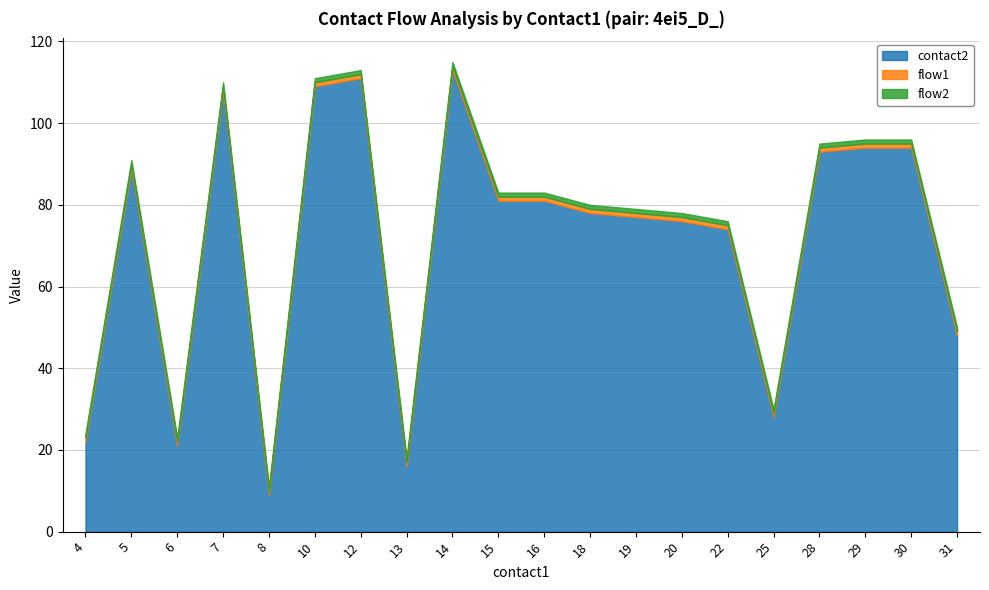

Reading left to right, what are all the values shown in this chart?

contact2: 4=22	5=89	6=21	7=108	8=9	10=109	12=111	13=16	14=113	15=81	16=81	18=78	19=77	20=76	22=74	25=28	28=93	29=94	30=94	31=48
flow1: 4=1	5=1	6=1	7=1	8=1	10=1	12=1	13=1	14=1	15=1	16=1	18=1	19=1	20=1	22=1	25=1	28=1	29=1	30=1	31=1
flow2: 4=1	5=1	6=1	7=1	8=1	10=1	12=1	13=1	14=1	15=1	16=1	18=1	19=1	20=1	22=1	25=1	28=1	29=1	30=1	31=1